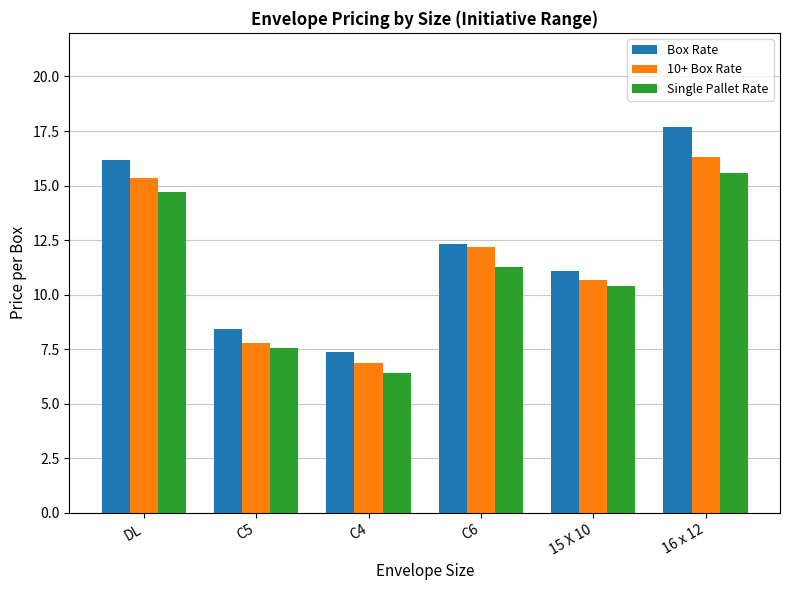

Reading left to right, what are all the values shown in this chart?

Box Rate: 16.2	8.4	7.4	12.3	11.1	17.7
10+ Box Rate: 15.3	7.8	6.9	12.2	10.7	16.3
Single Pallet Rate: 14.7	7.5	6.4	11.3	10.4	15.6